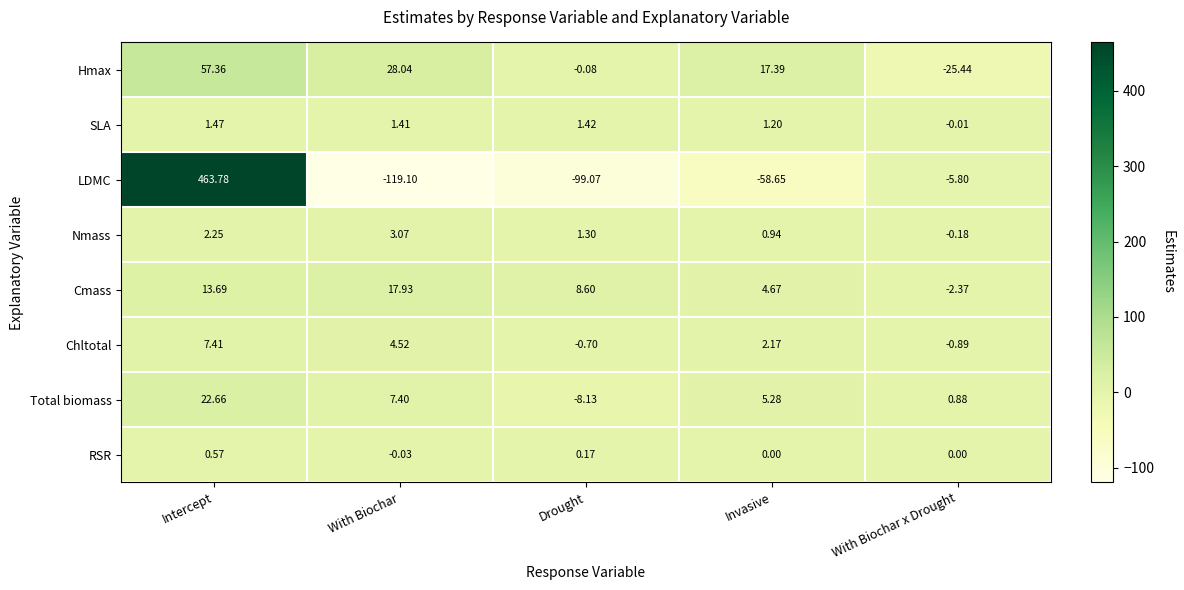

Which series has the largest range (max minus min)?

LDMC